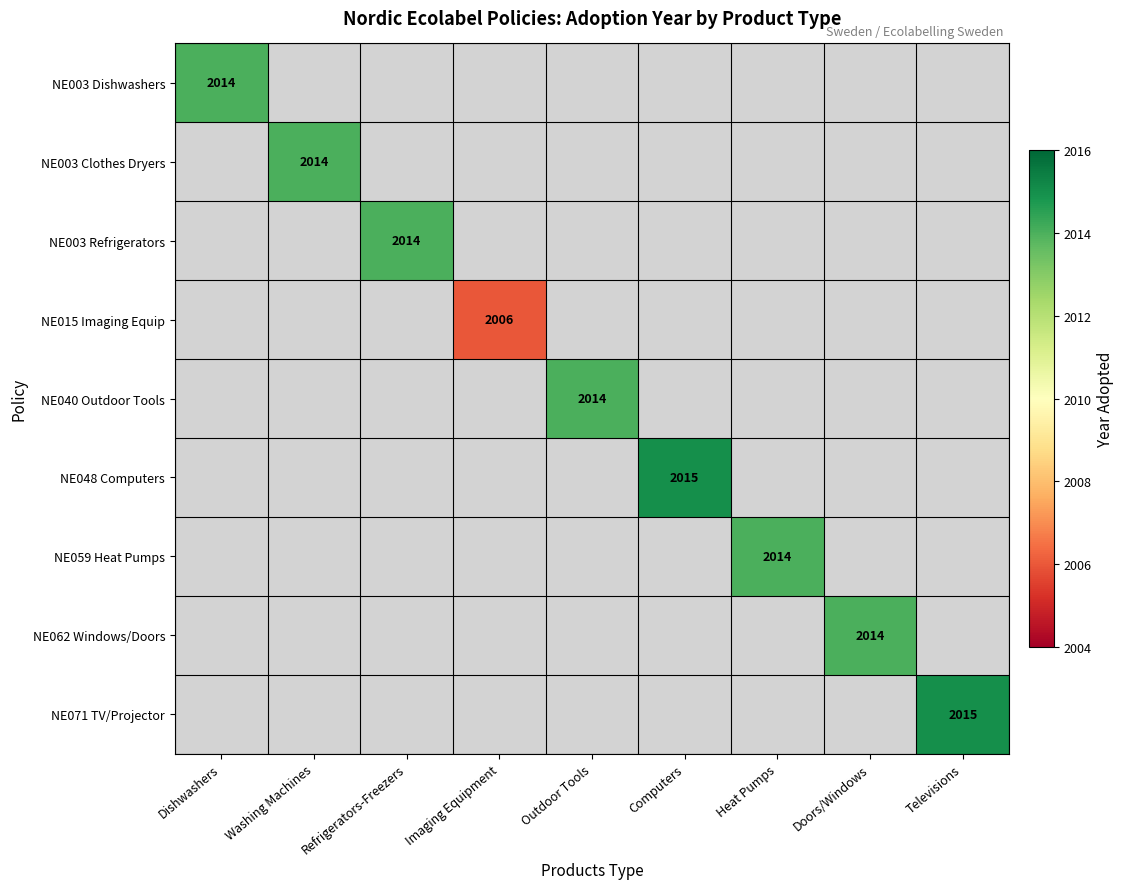

Which label corresponds to the largest value in the chart?

Computers